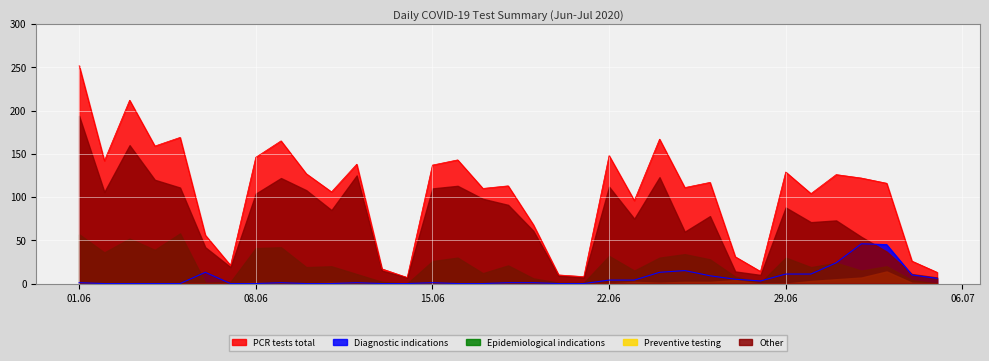

True or false: Diagnostic indications and PCR tests total intersect in this chart.

False